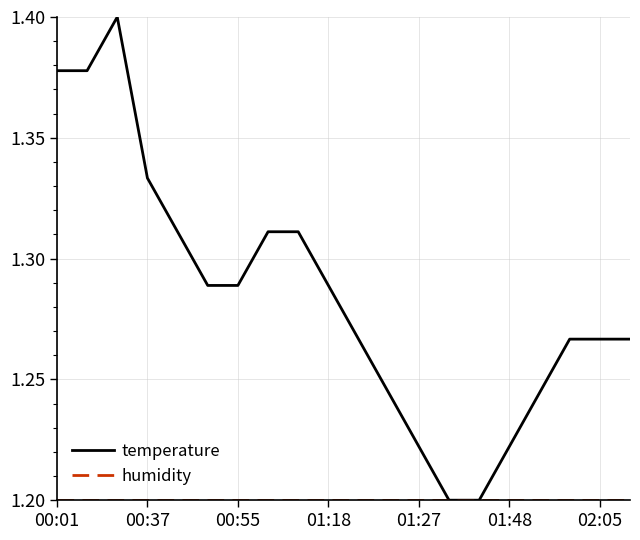

Which series has the largest total across all categories?

temperature